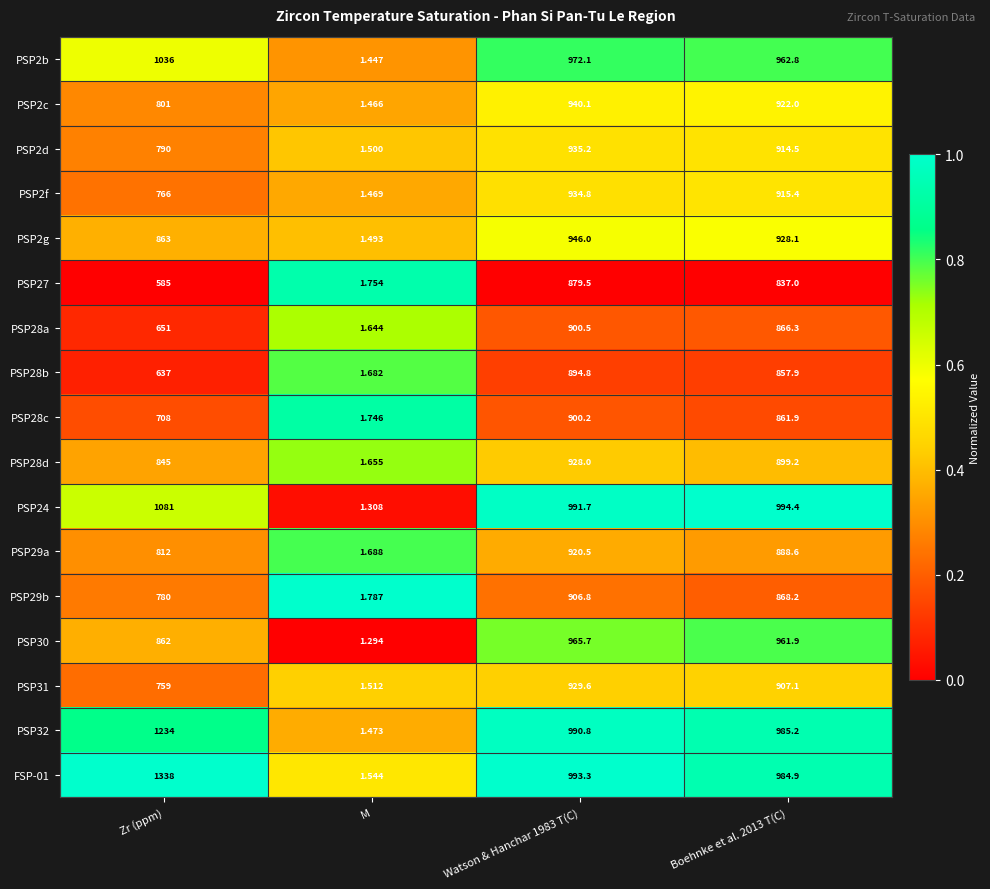

At which label is PSP2f closest to 468?

Zr (ppm)